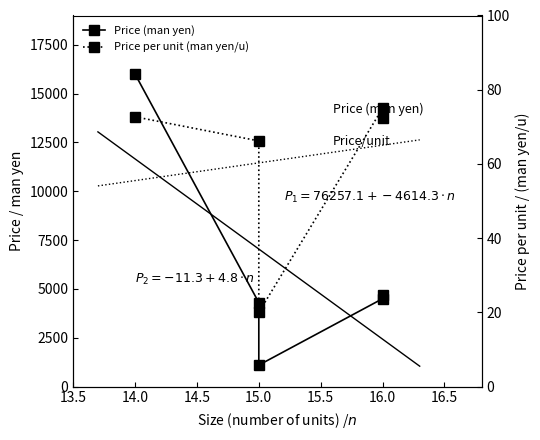

Which series has the largest total across all categories?

Price (man yen)